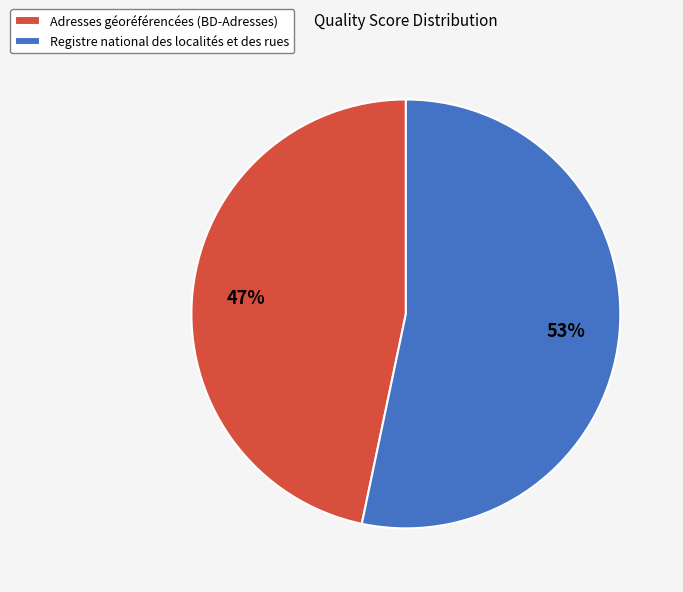

Rank the categories by value from highest to lowest.

Registre national des localités et des rues, Adresses géoréférencées (BD-Adresses)